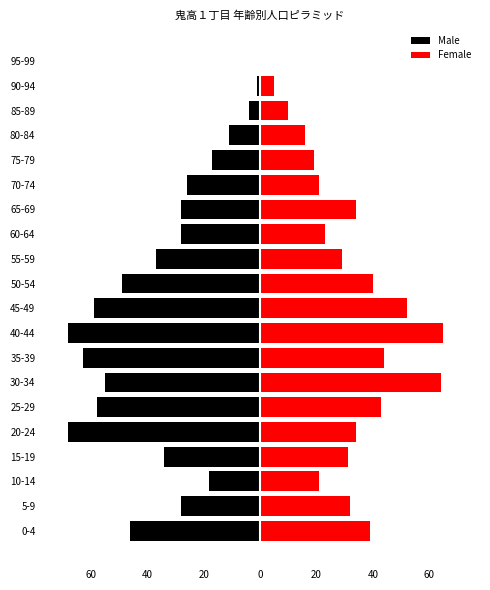

Between 50-54 and 0-4, which is larger?

0-4